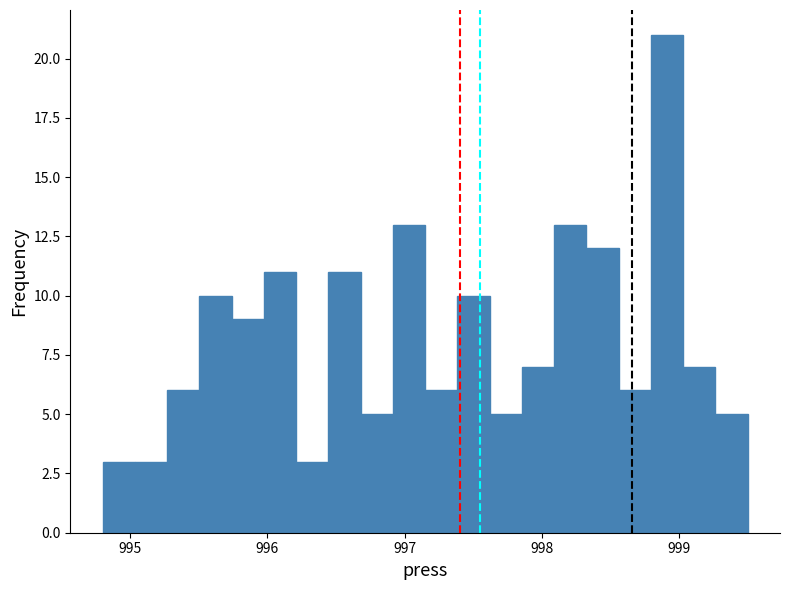

Read against the x-axis, roughly where is the centre of the tallest bar?

998.9